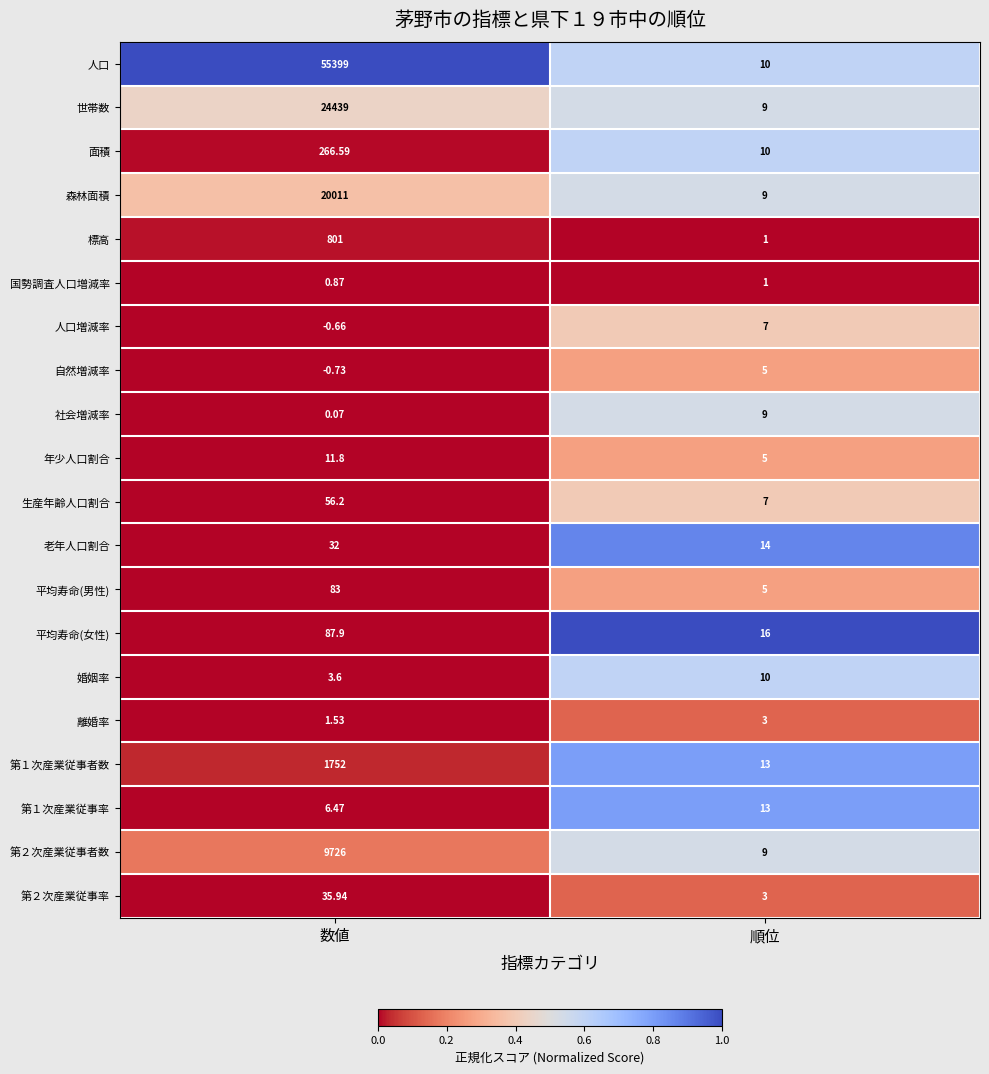

Which series has the largest range (max minus min)?

人口